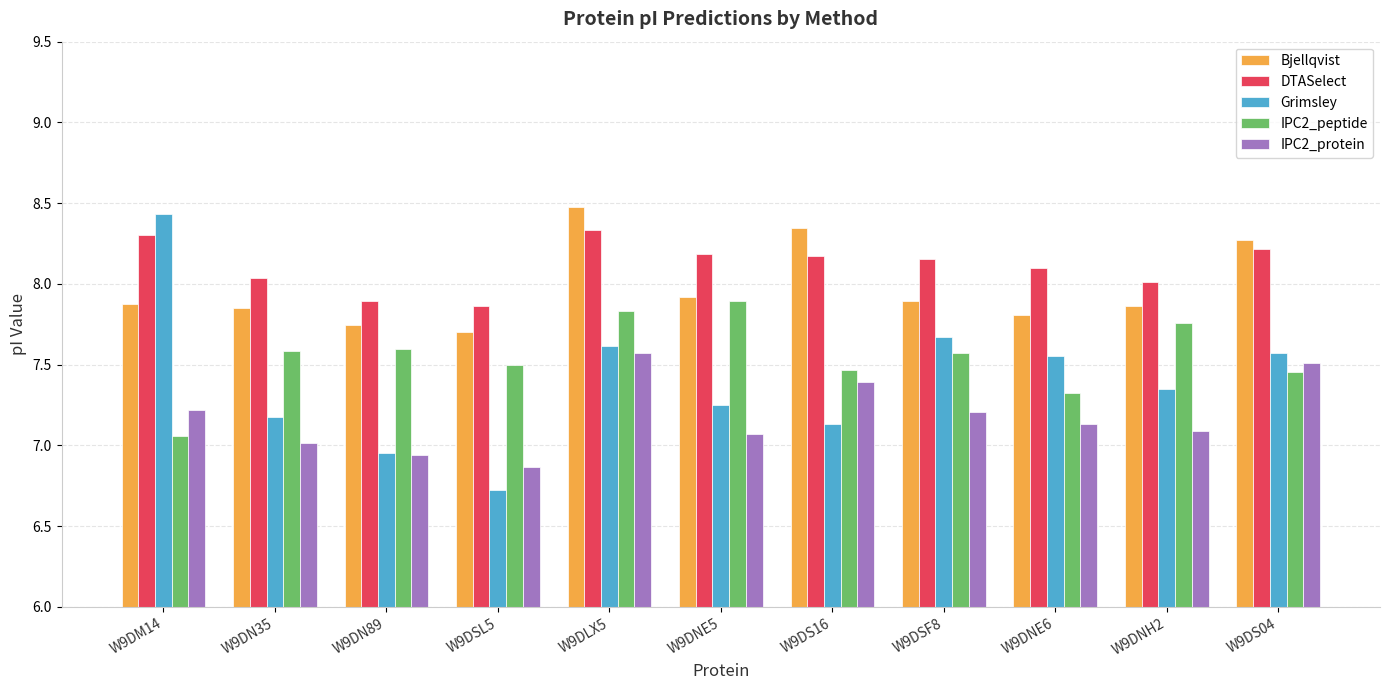

What is the label of the 1st bar from the left?

W9DM14